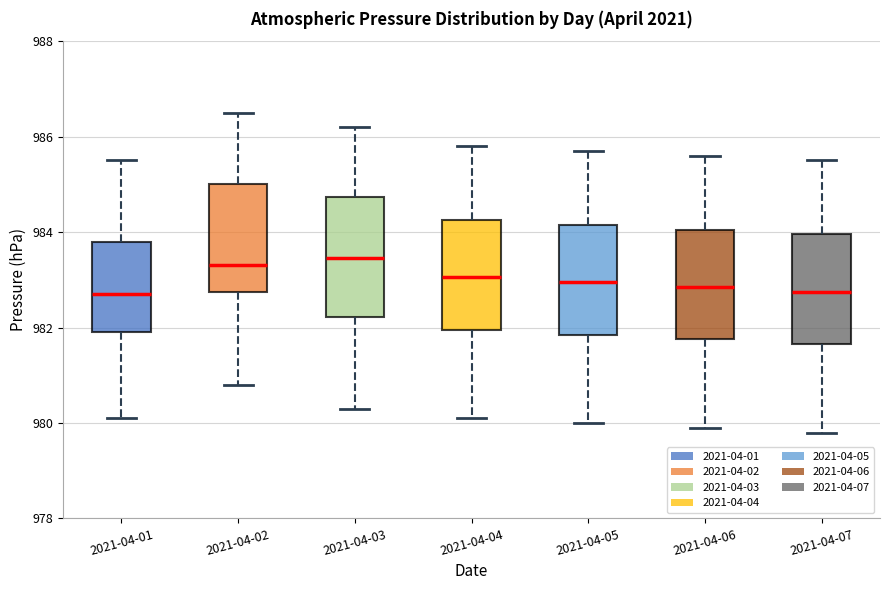

Reading left to right, transcribe this box plot: for each box, give where its median line is, the range the box spans, and where its two whiskers end, as read against the y-axis. The values are not printed on the chart, so give them approximately, as read against the axis.

2021-04-01: median 982.8, box 982.0 to 983.8, whiskers 980.2 to 985.6
2021-04-02: median 983.4, box 982.8 to 985.0, whiskers 980.8 to 986.6
2021-04-03: median 983.4, box 982.2 to 984.8, whiskers 980.4 to 986.2
2021-04-04: median 983.0, box 982.0 to 984.2, whiskers 980.2 to 985.8
2021-04-05: median 983.0, box 981.8 to 984.2, whiskers 980.0 to 985.8
2021-04-06: median 982.8, box 981.8 to 984.0, whiskers 980.0 to 985.6
2021-04-07: median 982.8, box 981.6 to 984.0, whiskers 979.8 to 985.6